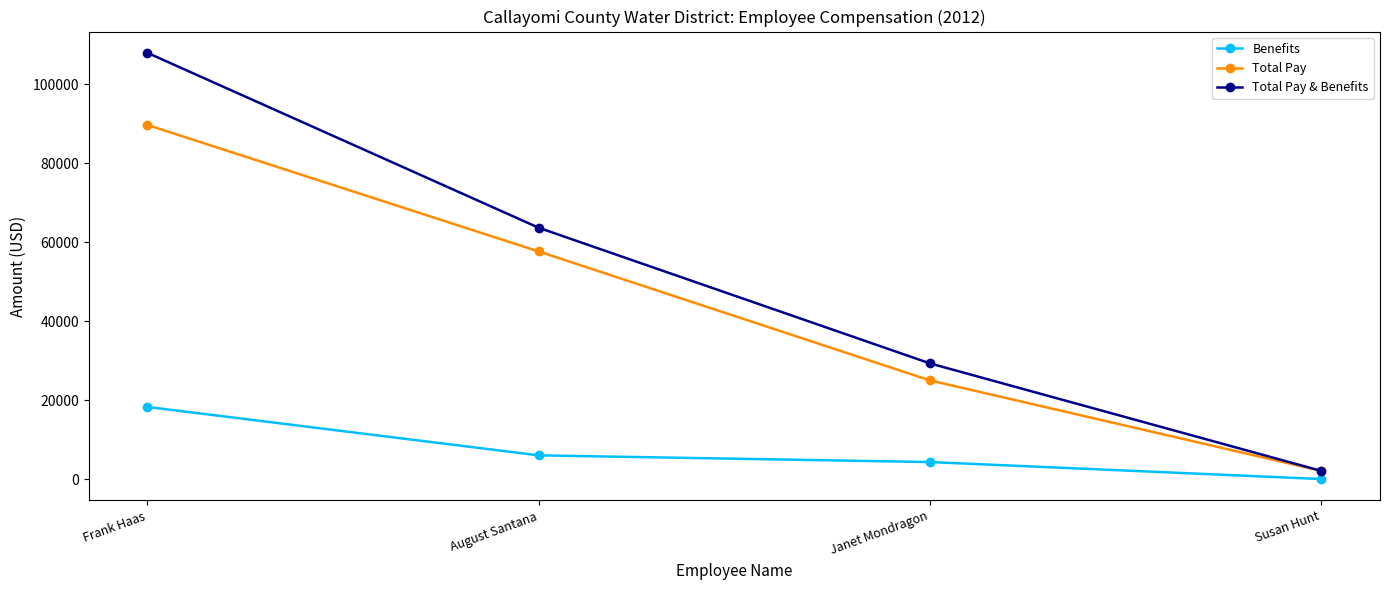

Reading left to right, transcribe all the data shown in this chart.

Benefits: 18264.0	6000.0	4305.7	0.0
Total Pay: 89662.5	57632.6	24977.7	2062.3
Total Pay & Benefits: 107926.5	63632.6	29283.4	2062.3